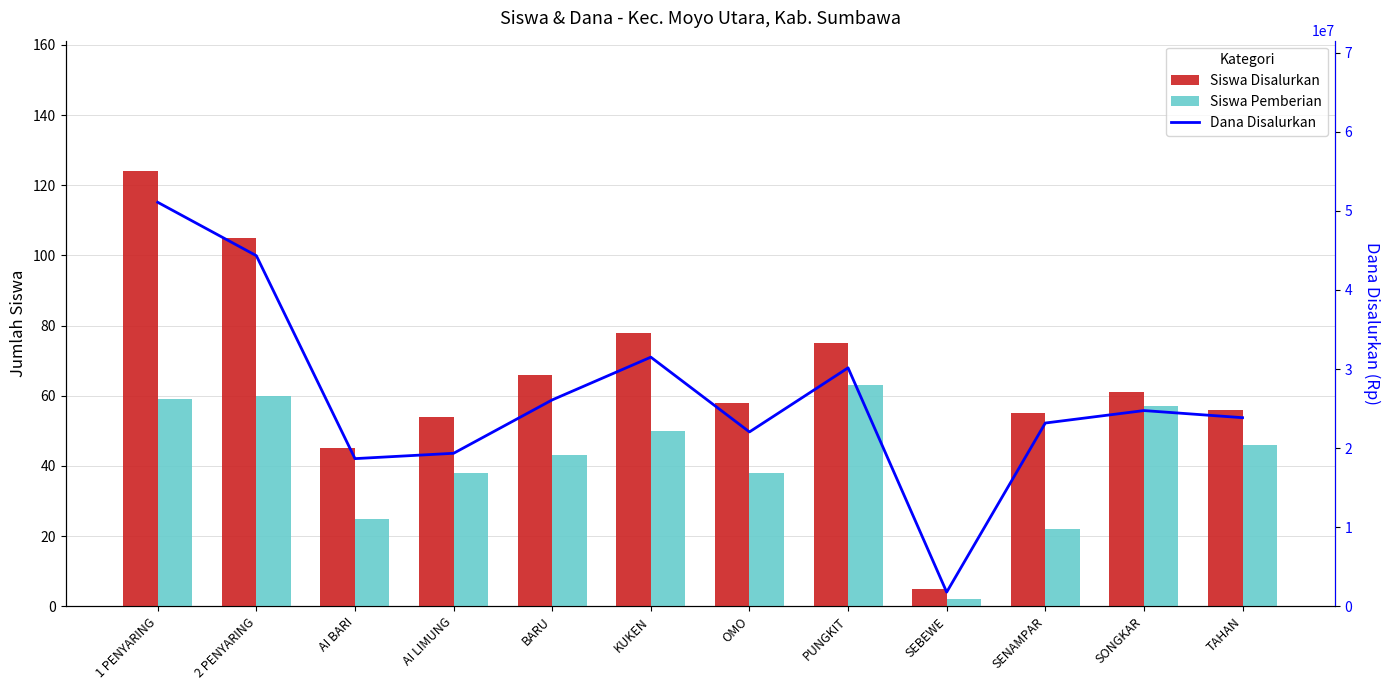

What are all the series names shown in the legend?

Siswa Disalurkan, Siswa Pemberian, Dana Disalurkan